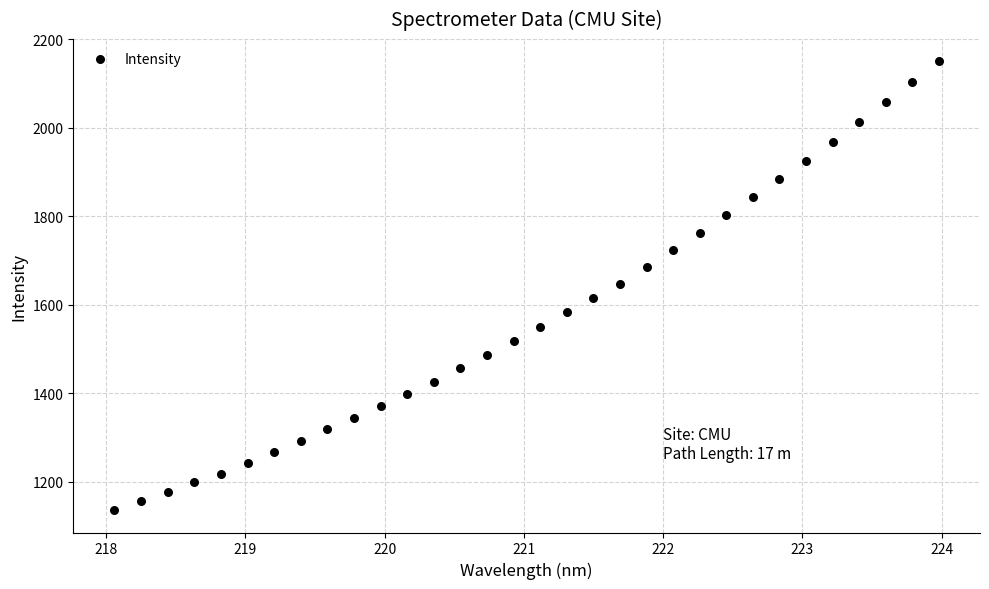

What is the range of Y values (max minus min)?

1013.1